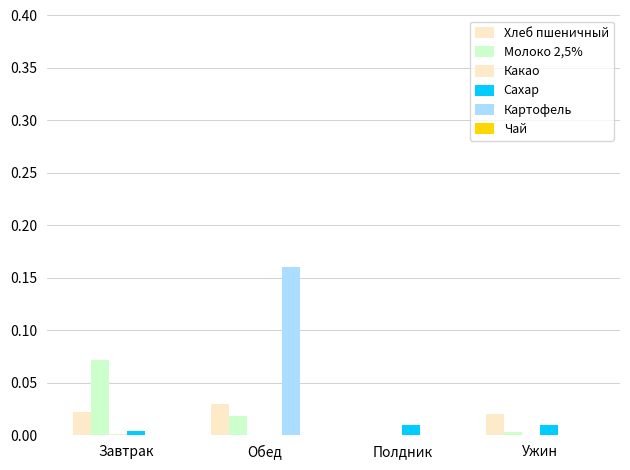

Between Полдник and Ужин, which series saw the biggest shift?

Хлеб пшеничный